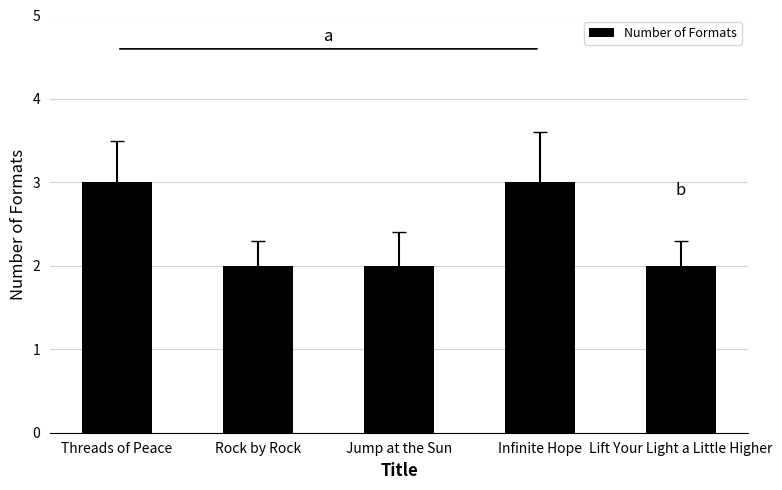

Which has a higher value, Jump at the Sun or Threads of Peace?

Threads of Peace